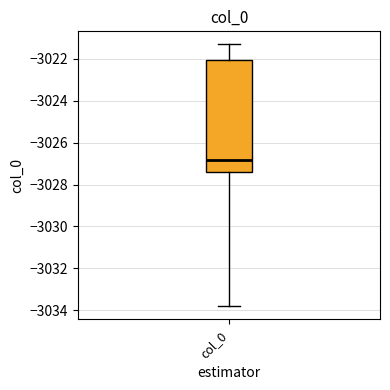

Transcribe this box plot: give where the median line is, the range the box spans, and where the two whiskers end, as read against the y-axis. The values are not printed on the chart, so give them approximately, as read against the axis.

median -3026.8, box -3027.4 to -3022.0, whiskers -3033.8 to -3021.4